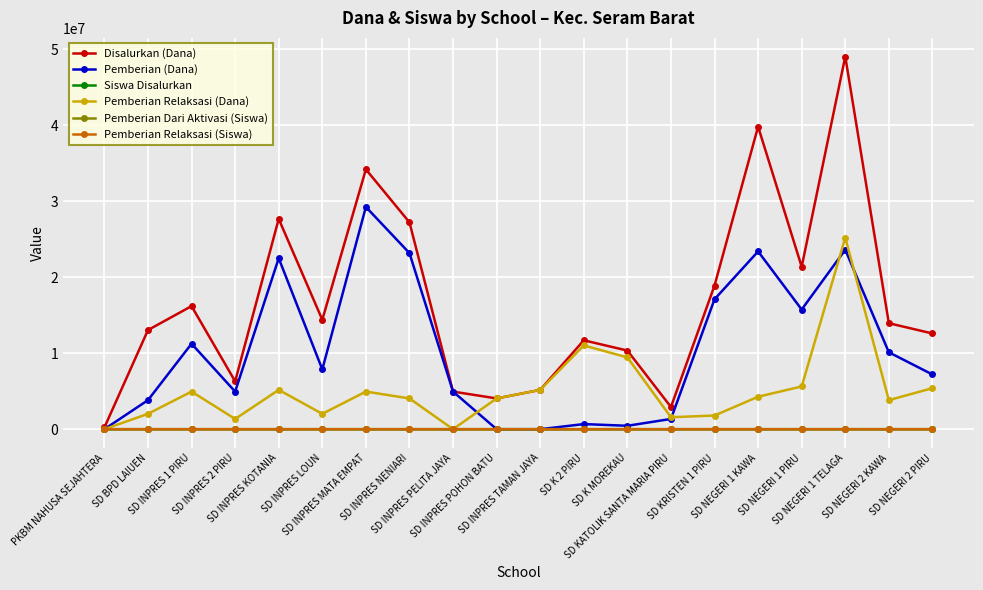

True or false: Pemberian Dari Aktivasi (Siswa) has more than 0 points higher than both neighbors.

True